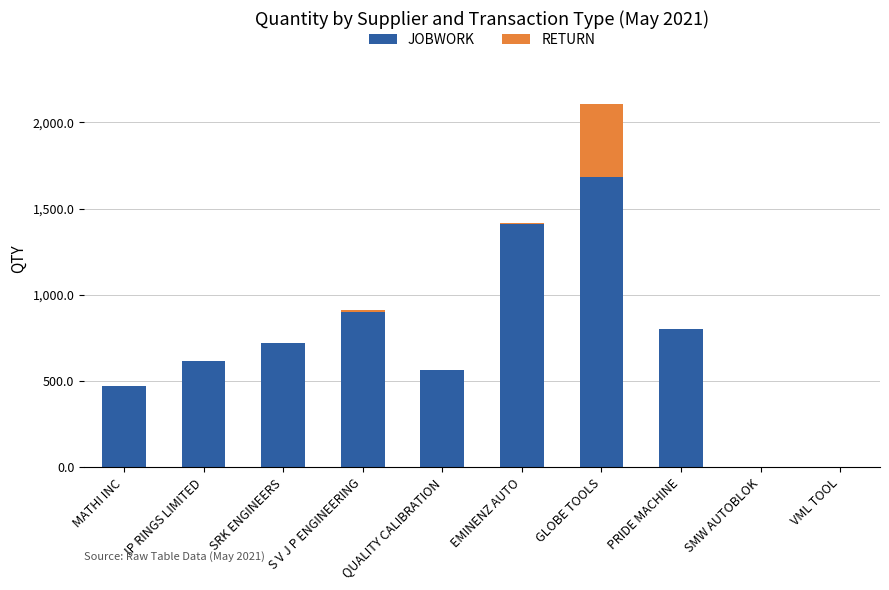

Is it true that JOBWORK equals 474 at MATHI INC?

True